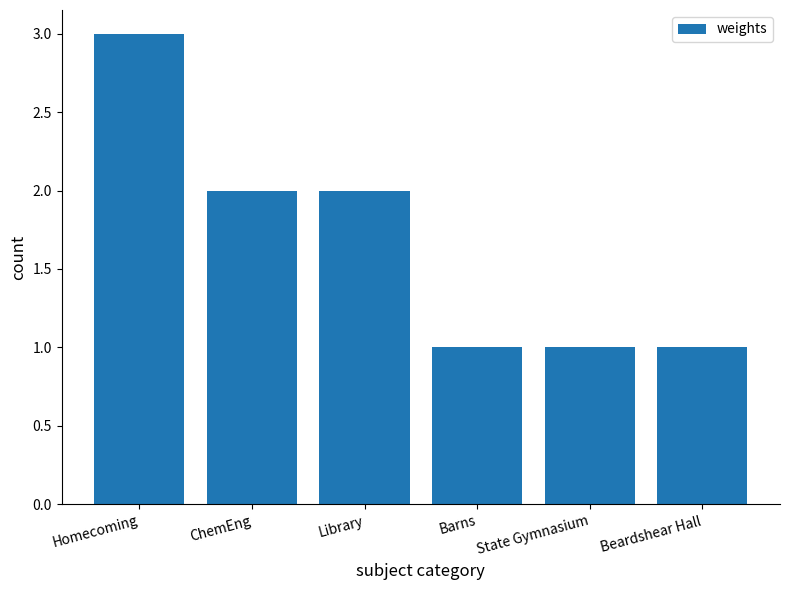

What is the label of the 6th bar from the right?

Homecoming